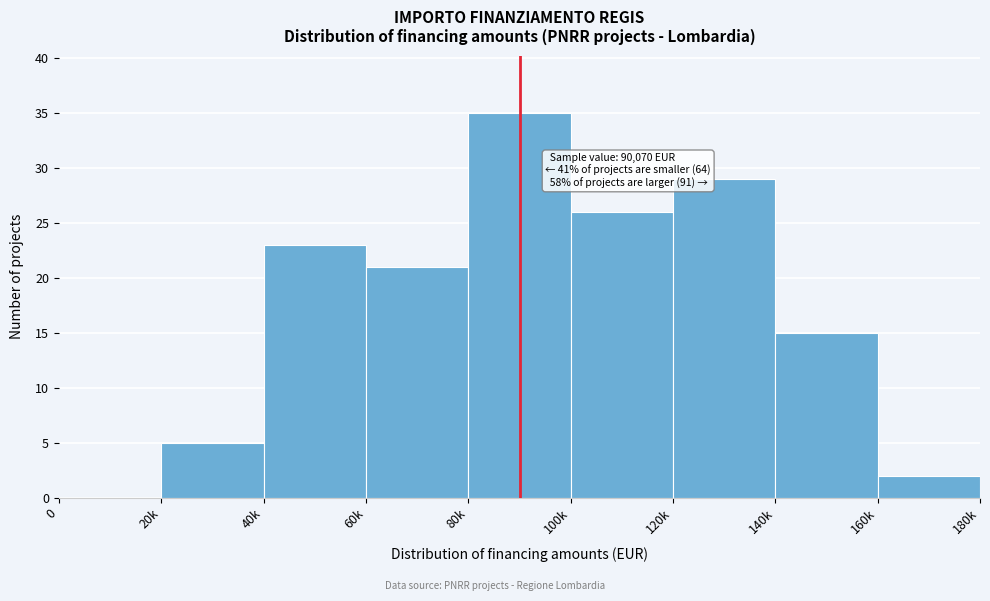

Reading left to right, list all the values displayed in this chart.

0=0	20k=5	40k=23	60k=21	80k=35	100k=26	120k=29	140k=15	160k=2